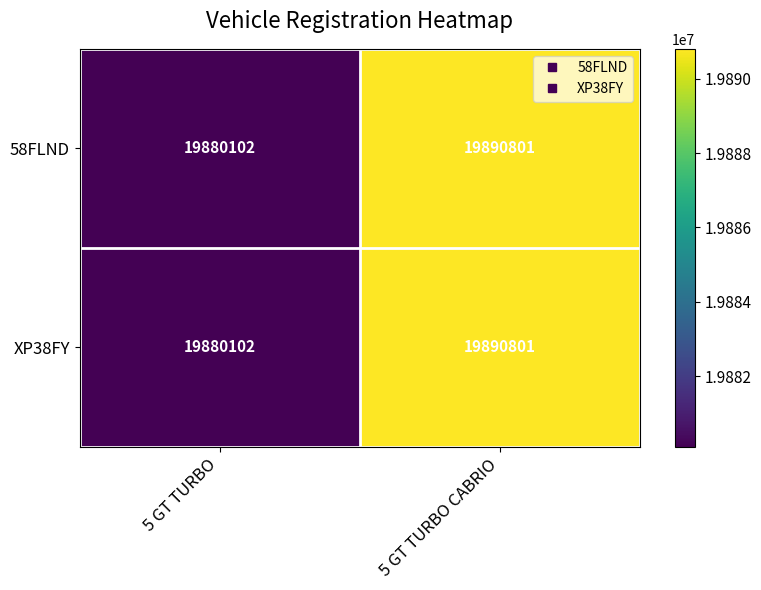

What is the total value across all series at 5 GT TURBO CABRIO?

39781602